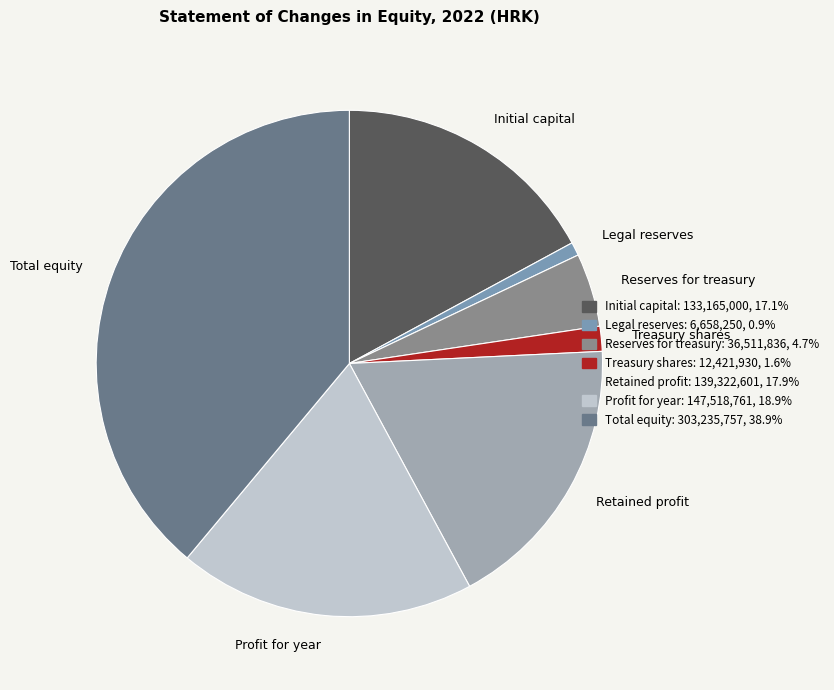

Is Profit for year the majority of the pie?

No